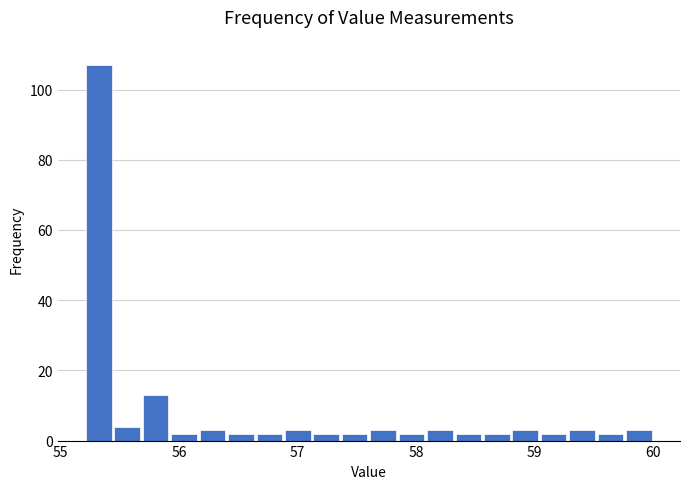

Around what value on the x-axis is the tallest bar? Give the approximate position of its centre, as read against the axis.

55.3